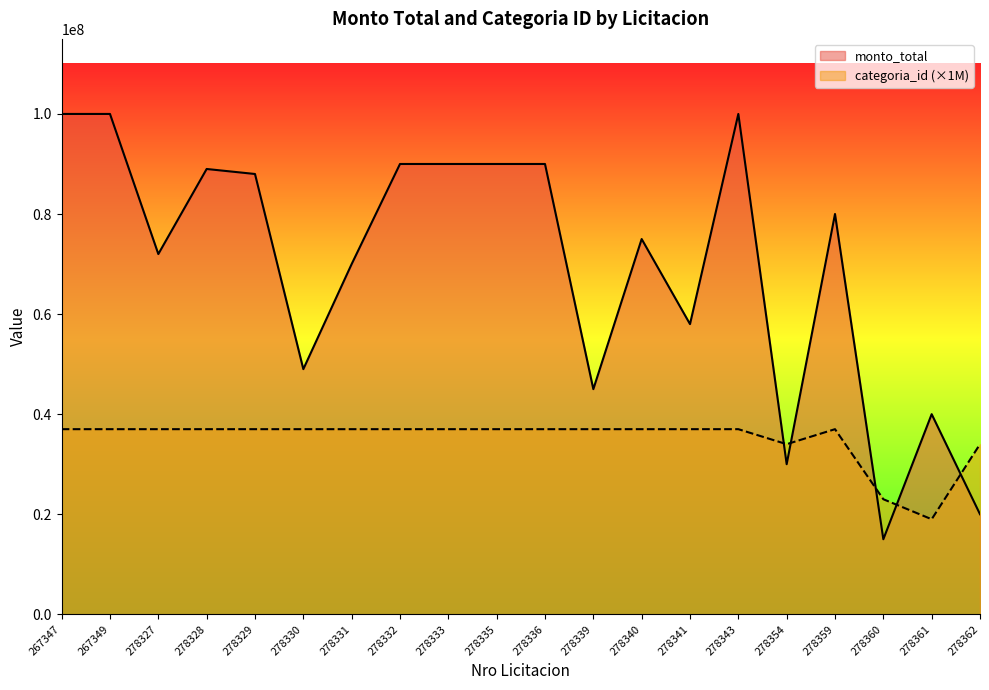

How many intersections are there between categoria_id and monto_total?

5